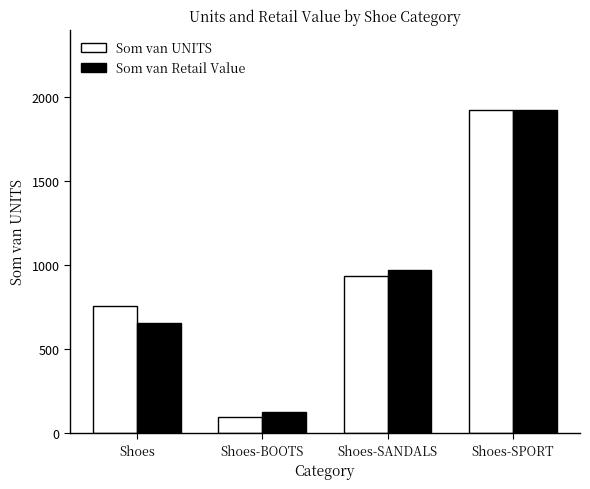

The value of Som van UNITS at Shoes-SPORT is 3254.4. True or false?

False